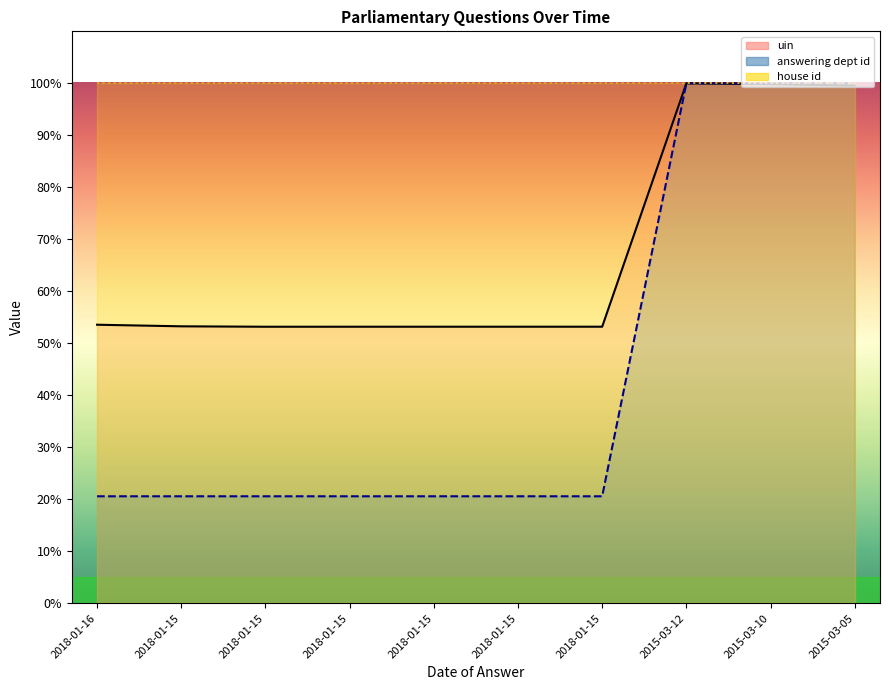

What is the difference between the highest and lowest values at 2018-01-15?

32.7